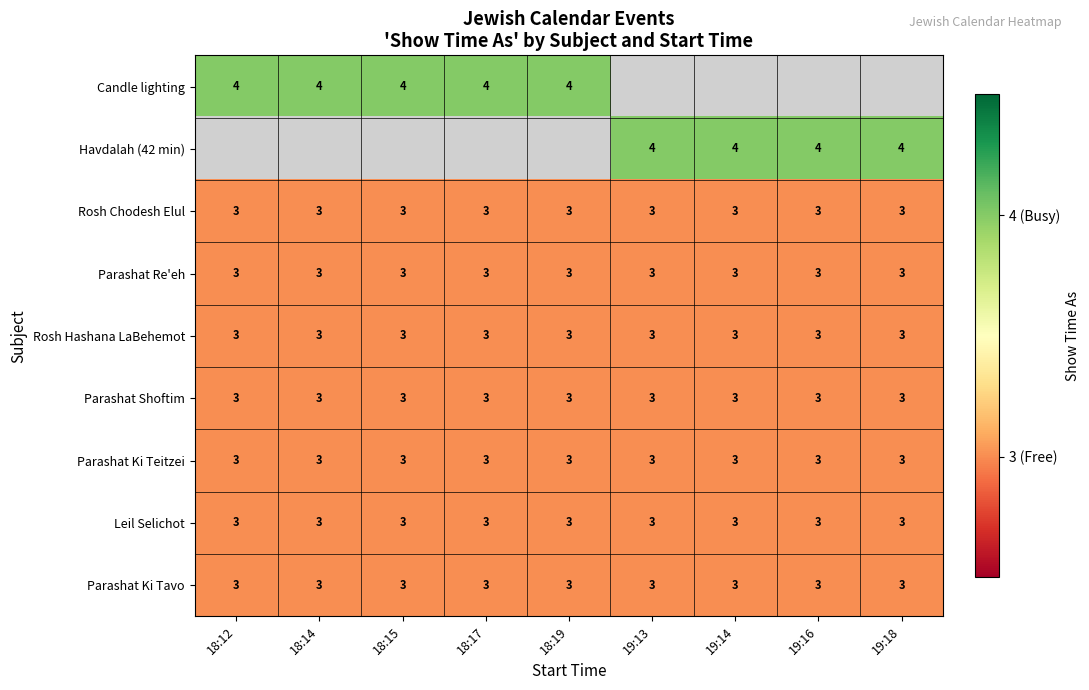

Is it true that Parashat Ki Teitzei equals 1 at 19:13?

False